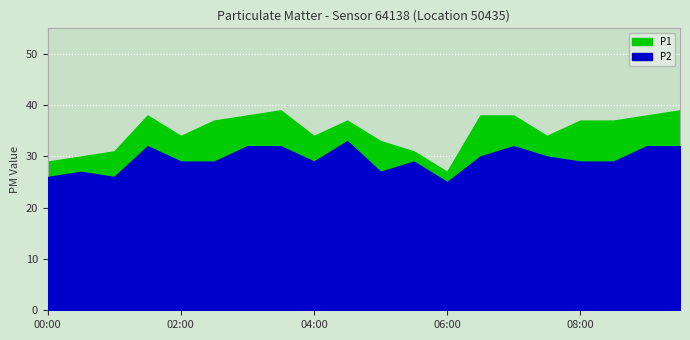

At which label is P1 closest to 33?

05:00